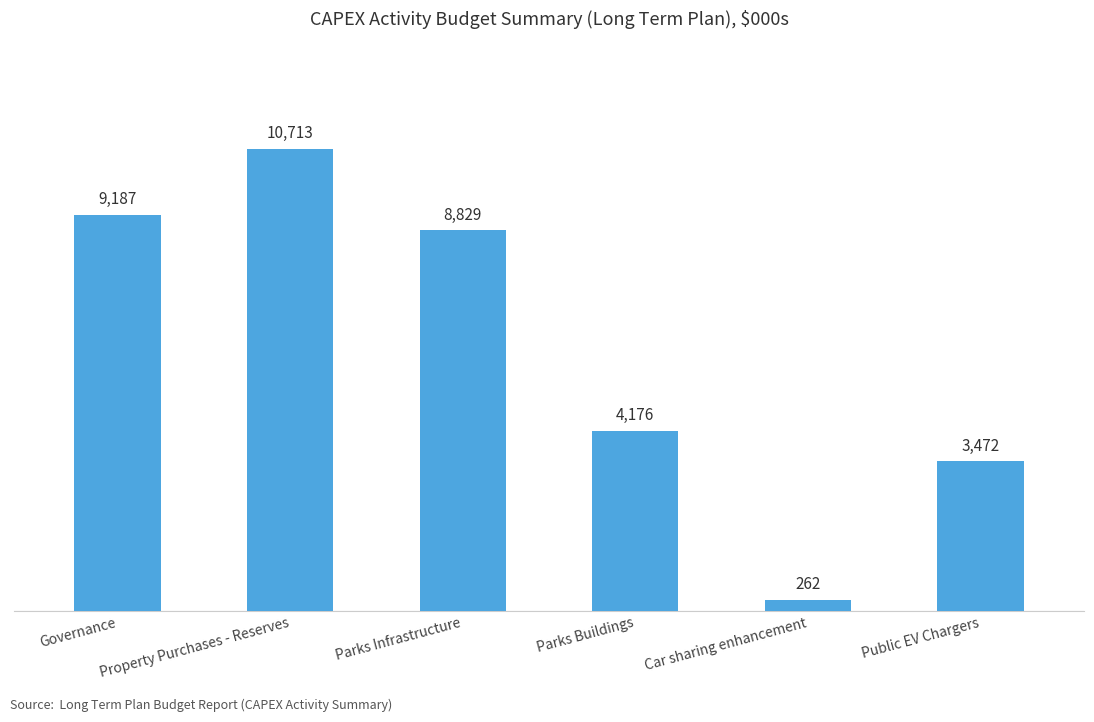

Does the chart contain any negative values?

No